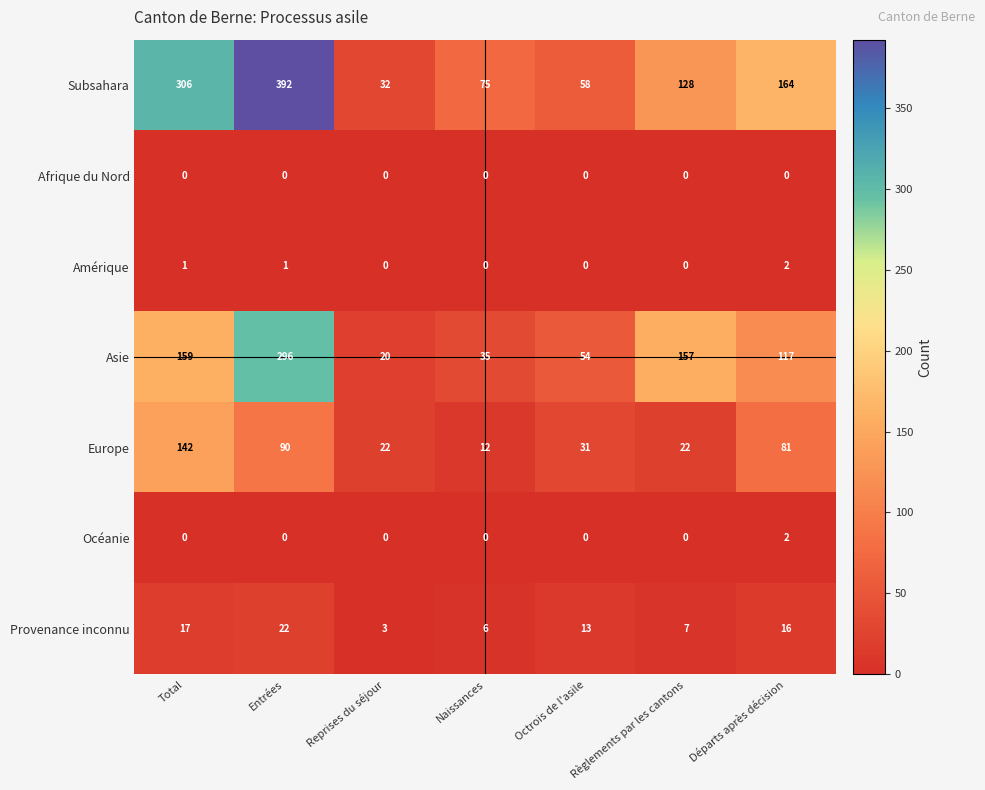

What is the approximate value of Europe at Règlements par les cantons?

22